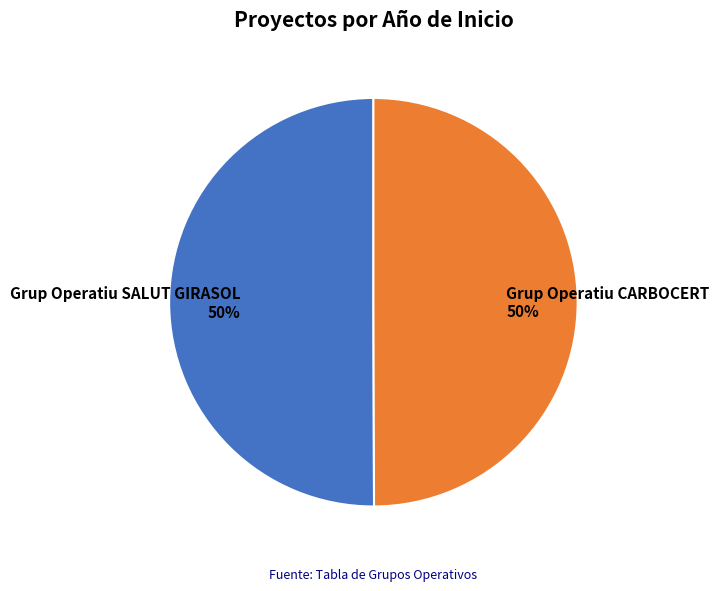

What percentage is the Grup Operatiu SALUT GIRASOL slice, to the nearest percent?

50%